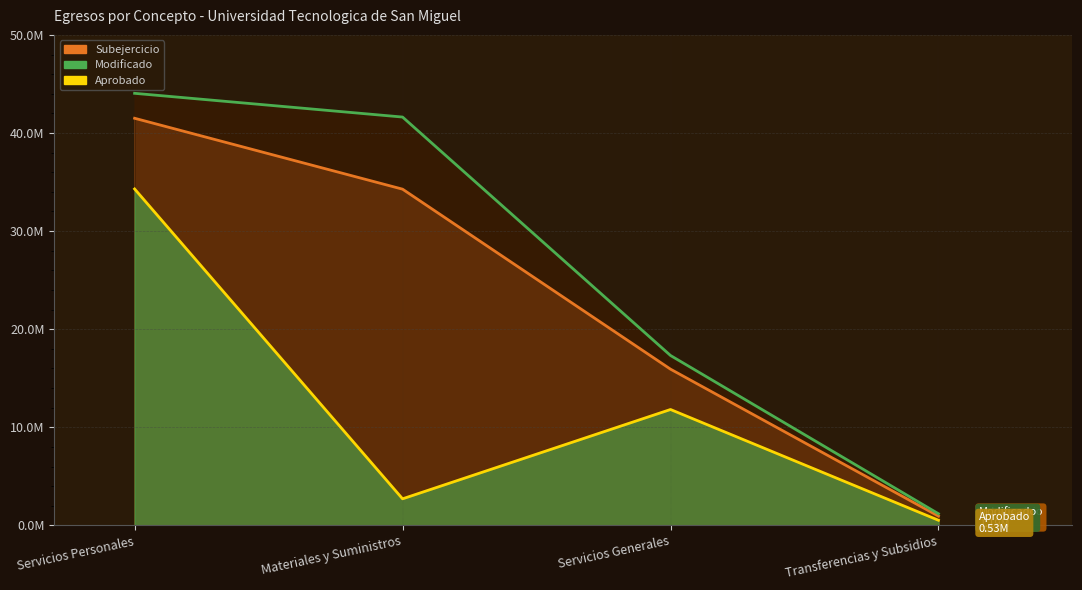

What is the difference between the second highest and minimum values in the Aprobado series?

11287623.3